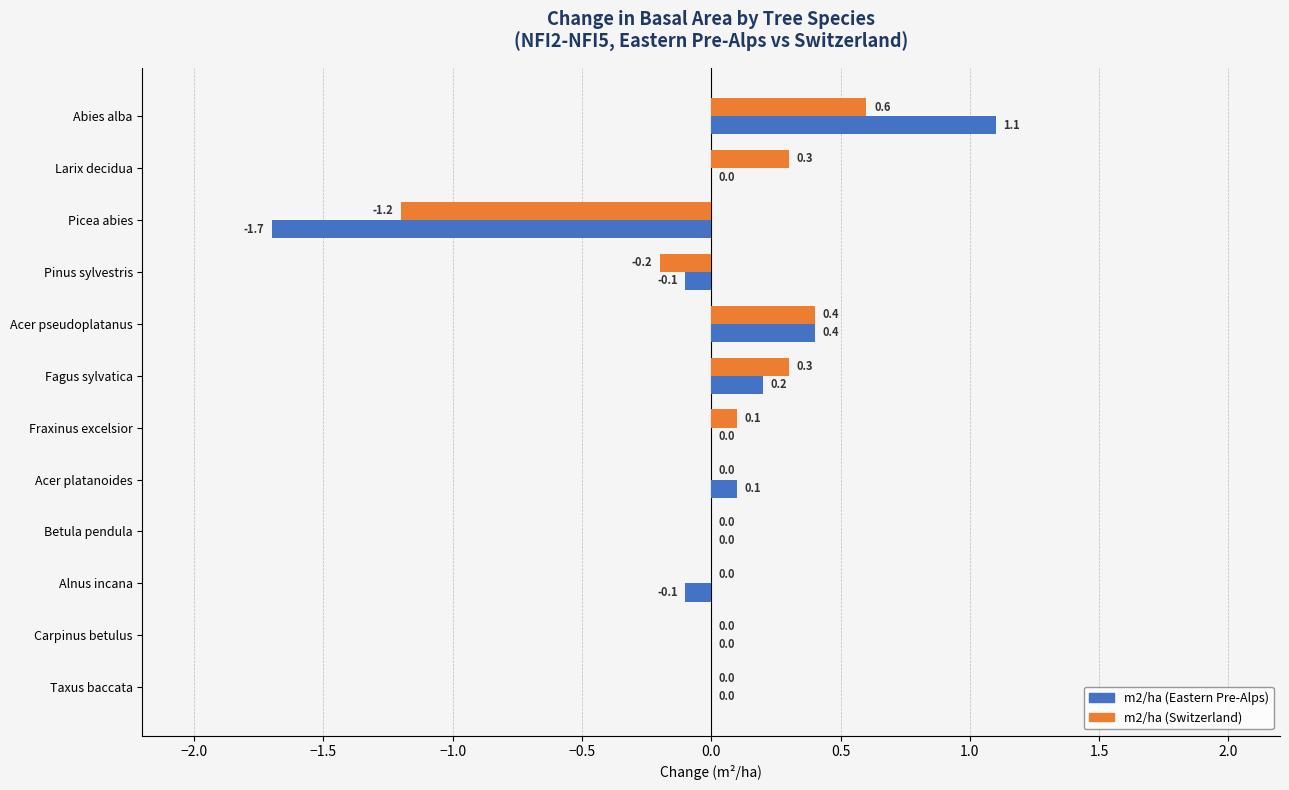

What is the maximum value for m2/ha (Switzerland)?

0.6